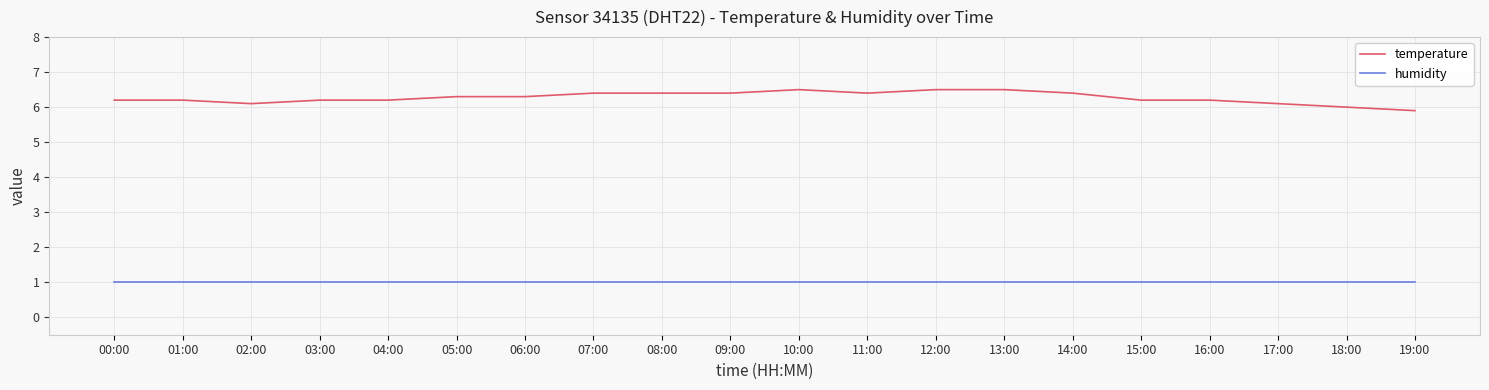

What is the spread (max minus min) of values at 17:00?

5.1